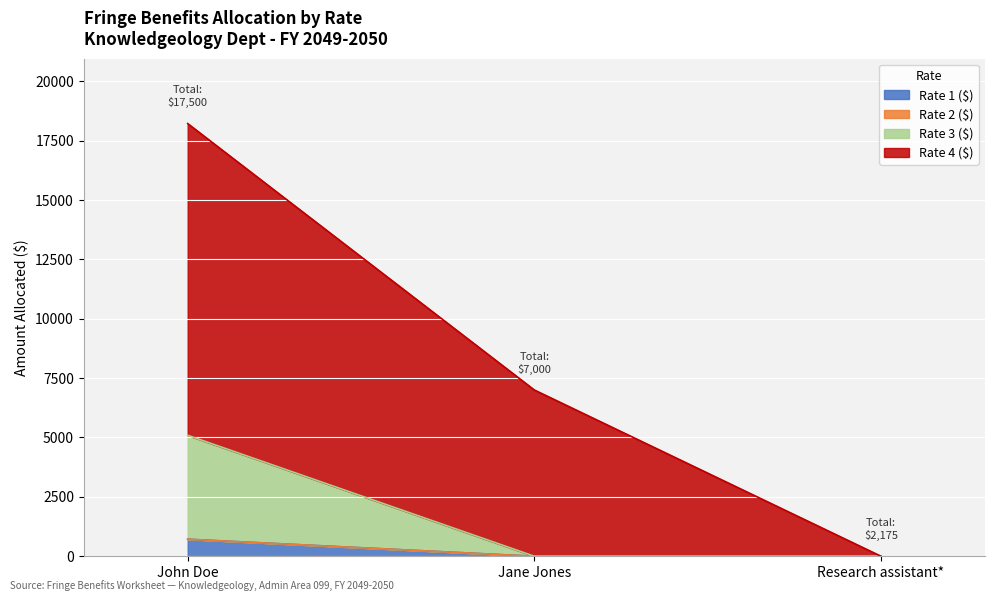

How many categories are shown in the chart?

3